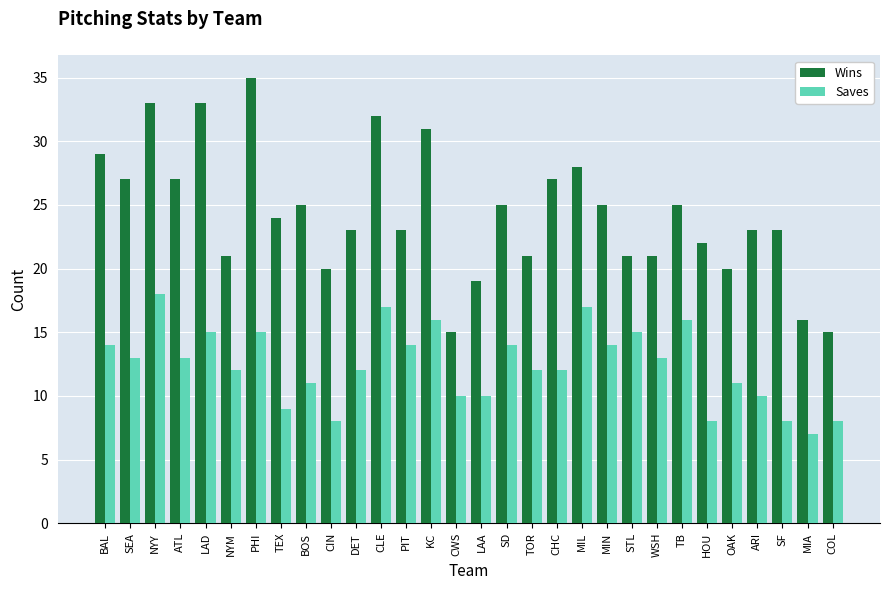

Reading right to left, transcribe all the data shown in this chart.

Wins: 15	16	23	23	20	22	25	21	21	25	28	27	21	25	19	15	31	23	32	23	20	25	24	35	21	33	27	33	27	29
Saves: 8	7	8	10	11	8	16	13	15	14	17	12	12	14	10	10	16	14	17	12	8	11	9	15	12	15	13	18	13	14